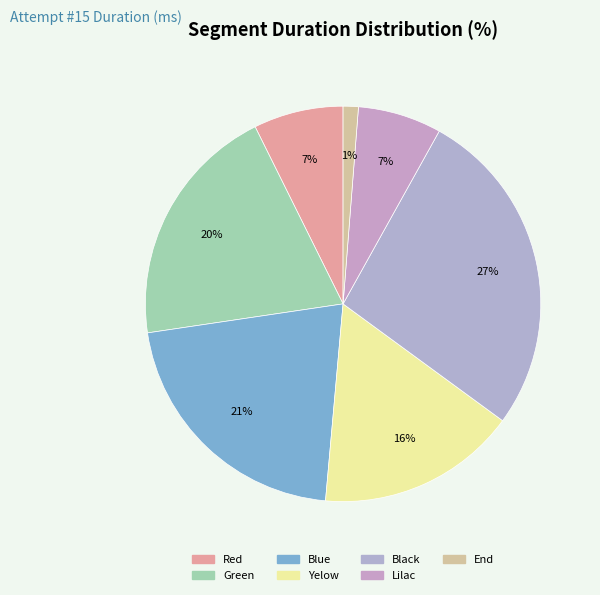

What percentage is the Red slice, to the nearest percent?

7%